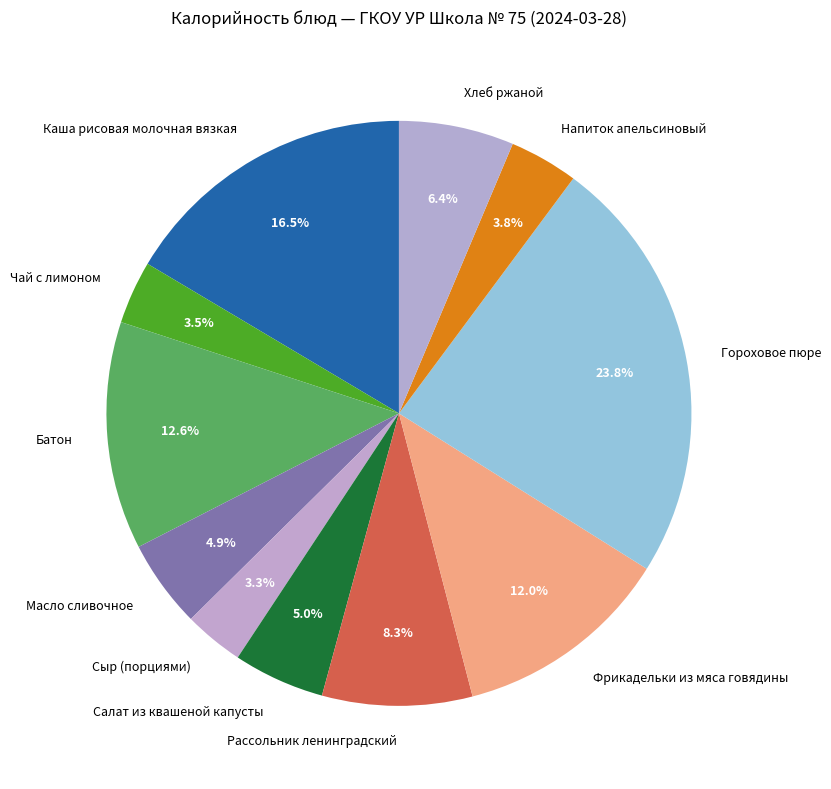

True or false: Сыр (порциями) accounts for 17% of the total.

False